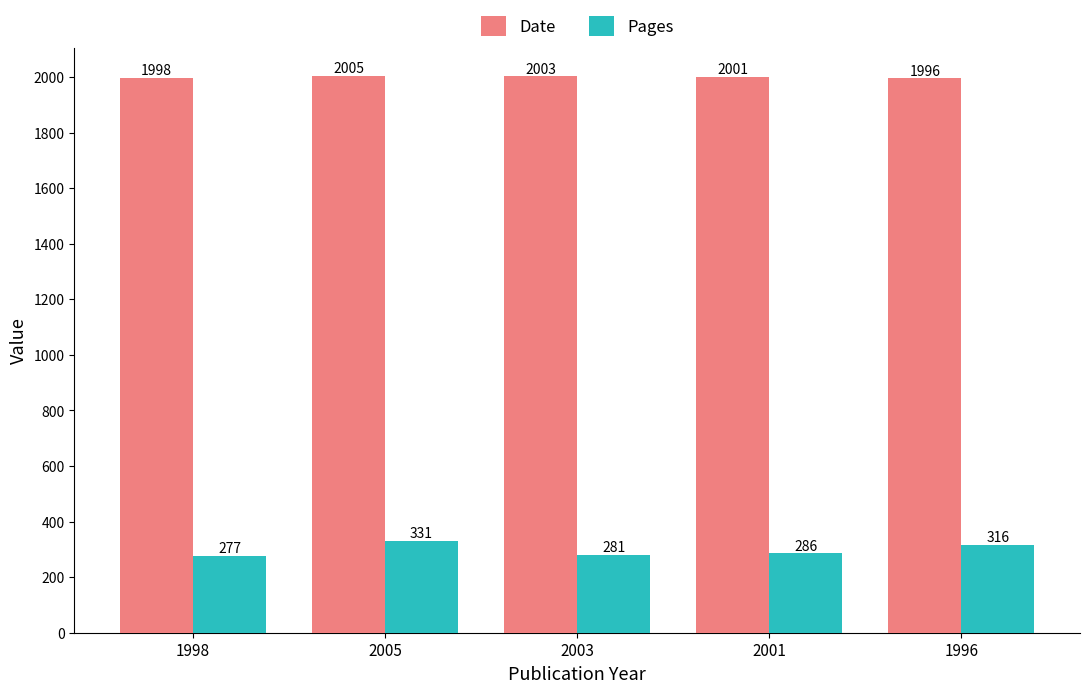

What is the label of the 1st bar from the left?

1998